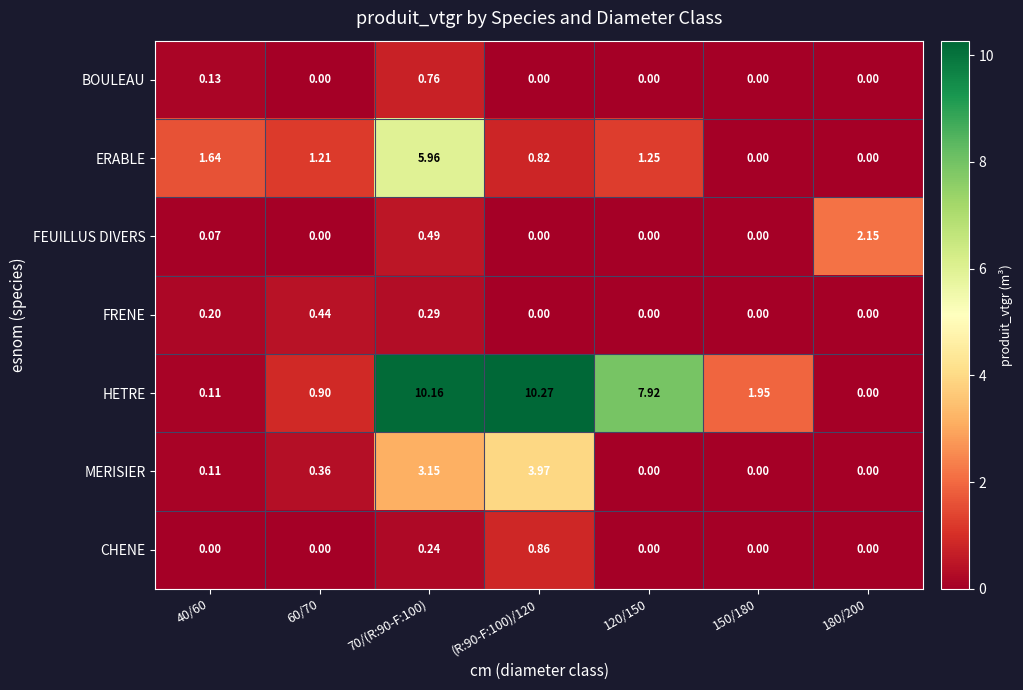

Is the value of ERABLE at 40/60 greater than the value of BOULEAU at 180/200?

Yes